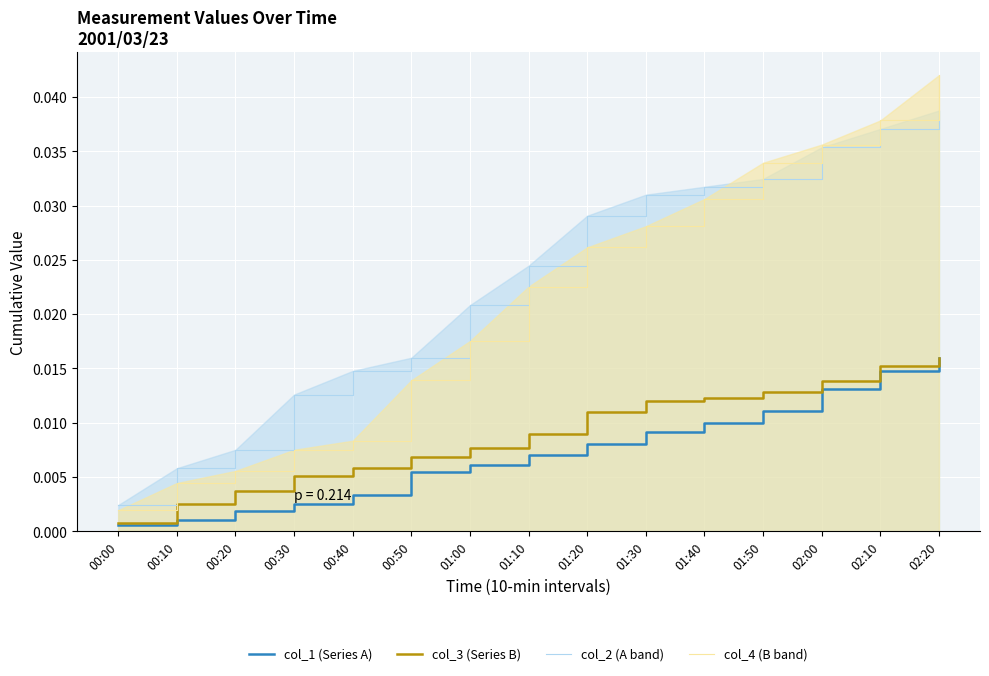

Where is col_1 (A) nearest to the value 0?

00:00